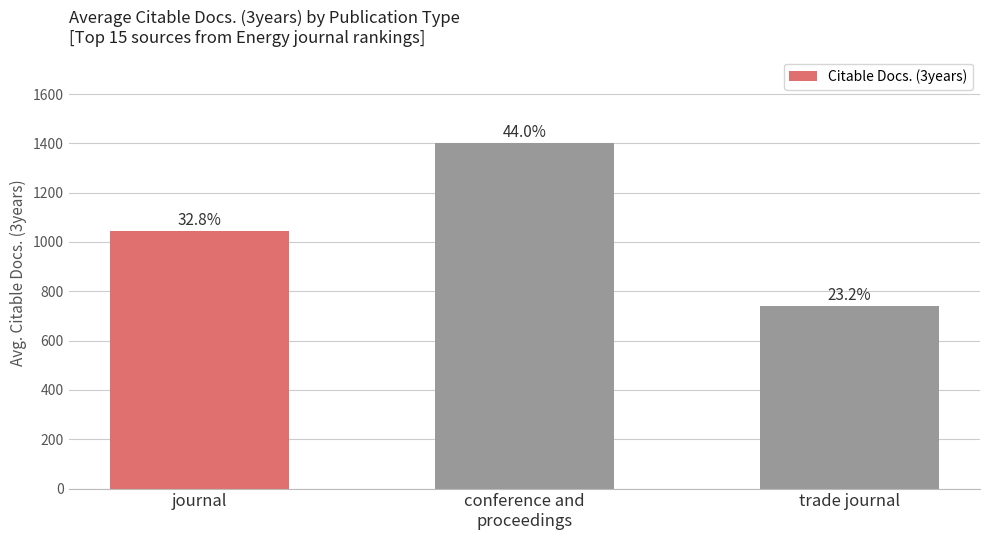

The chart shows a value of 1401.0 at conference and
proceedings. True or false?

True